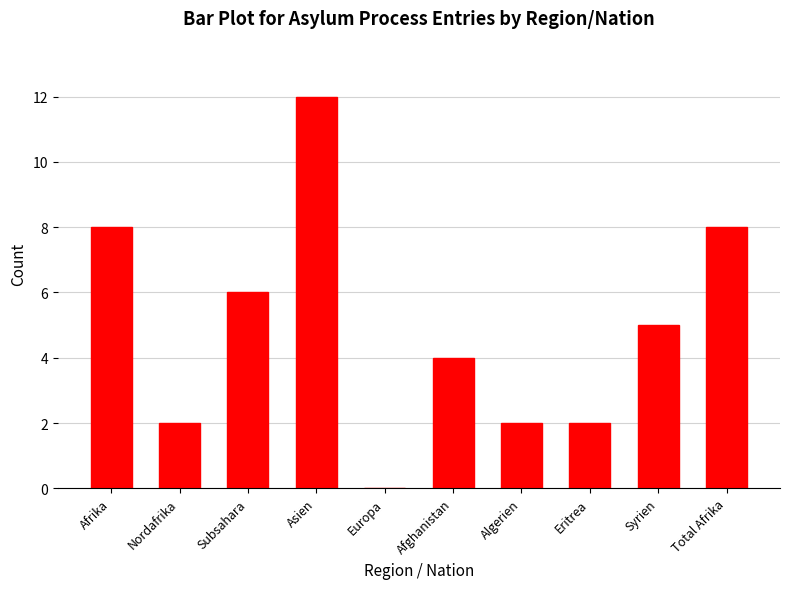

Reading left to right, list all the values displayed in this chart.

8	2	6	12	0	4	2	2	5	8